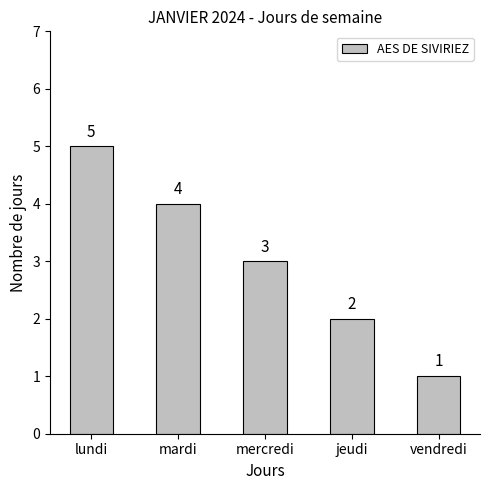

What is the sum of all values?

15